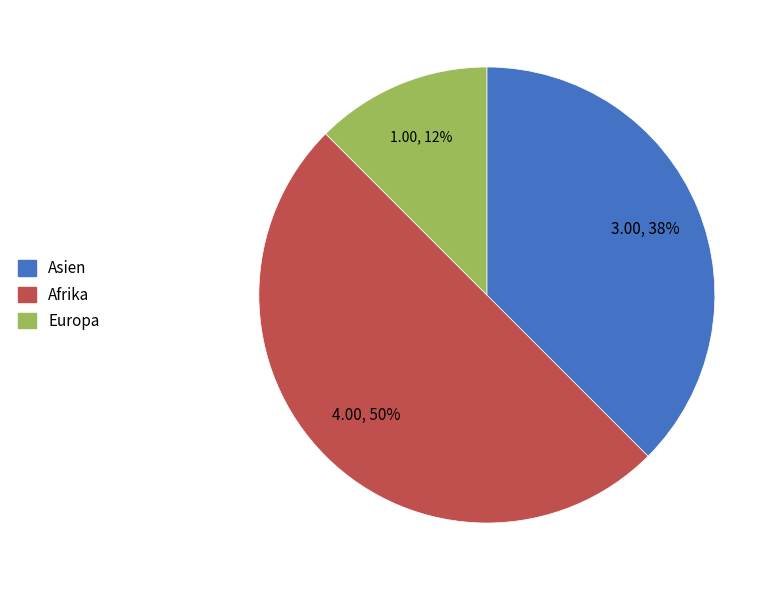

Which slice is the smallest?

Europa